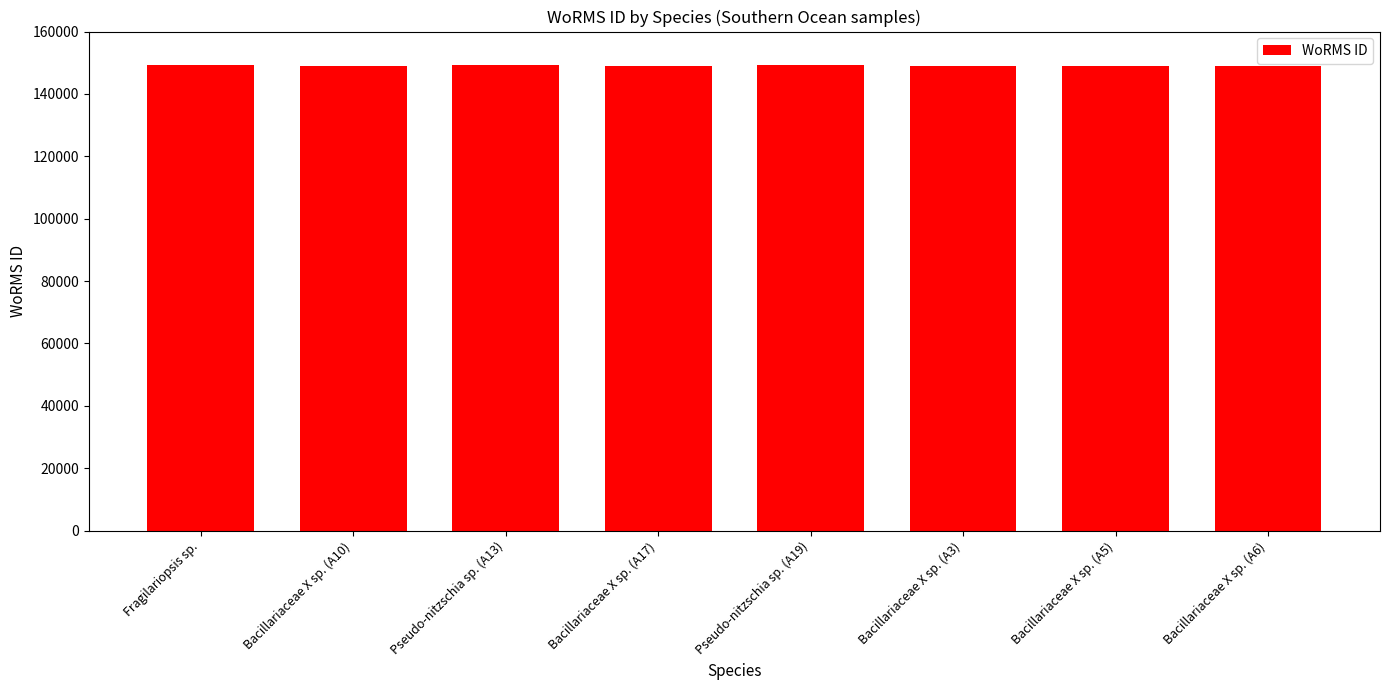

What is the label of the 5th bar from the right?

Bacillariaceae X sp. (A17)